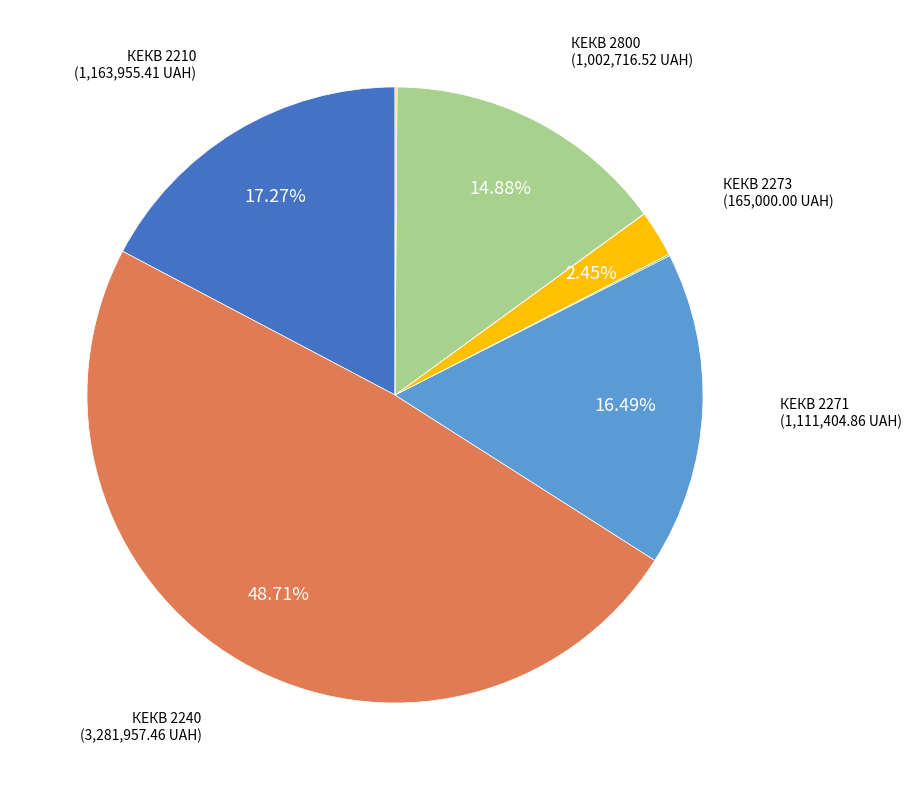

Is there any slice that represents more than half of the pie?

No